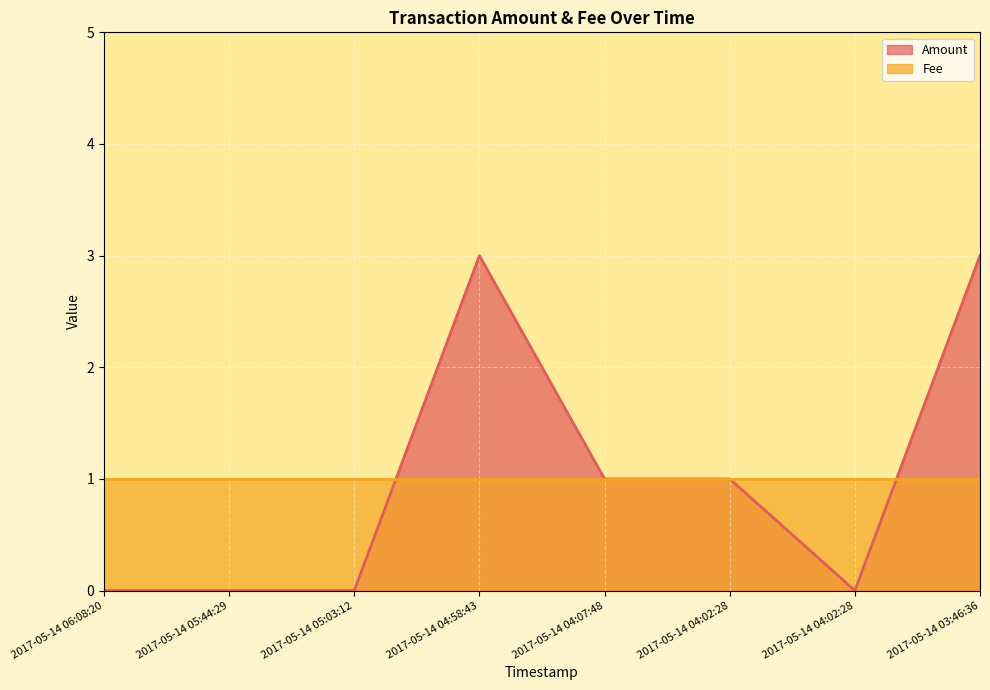

List the labels in order of value, largest first.

2017-05-14 04:58:43, 2017-05-14 03:46:36, 2017-05-14 04:07:48, 2017-05-14 04:02:28, 2017-05-14 06:08:20, 2017-05-14 05:44:29, 2017-05-14 05:03:12, 2017-05-14 04:02:28